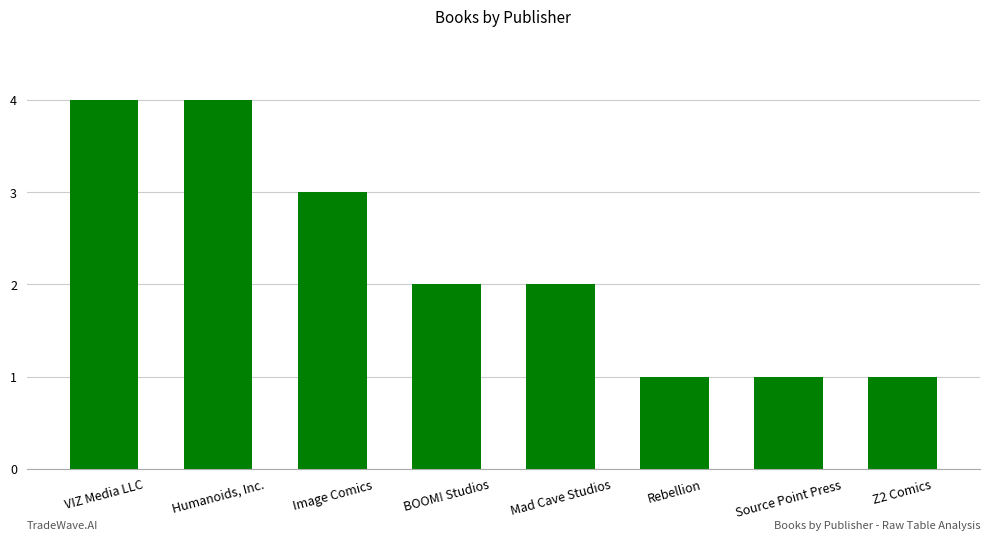

What is the approximate value at VIZ Media LLC?

4